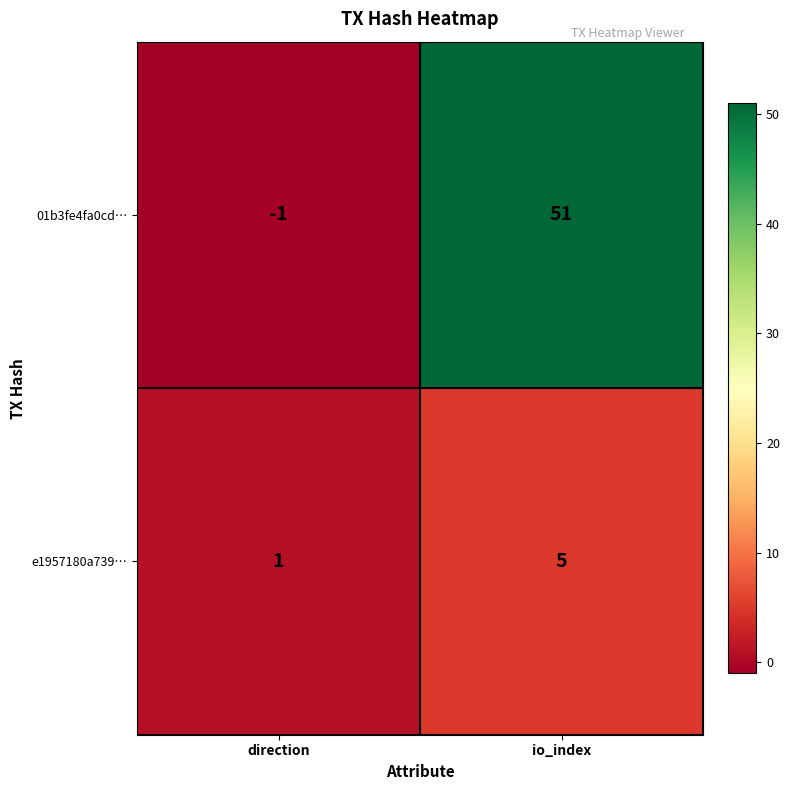

Which category has the highest value across all series?

io_index